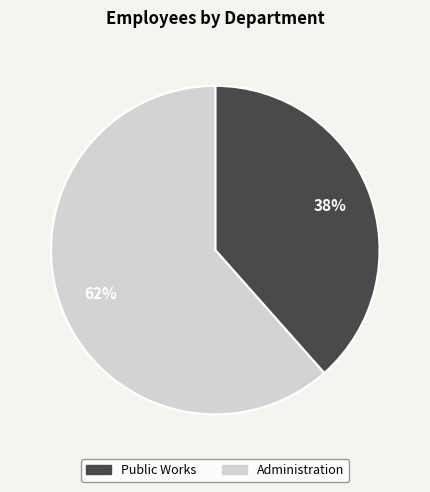

Count the number of slices in the pie.

2